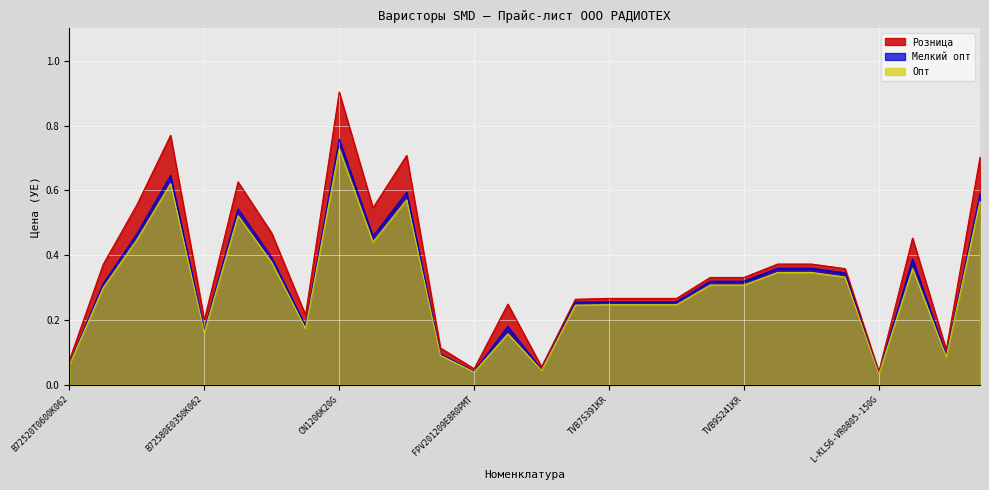

What is the difference between the second highest and second lowest values in the Розница series?

0.7